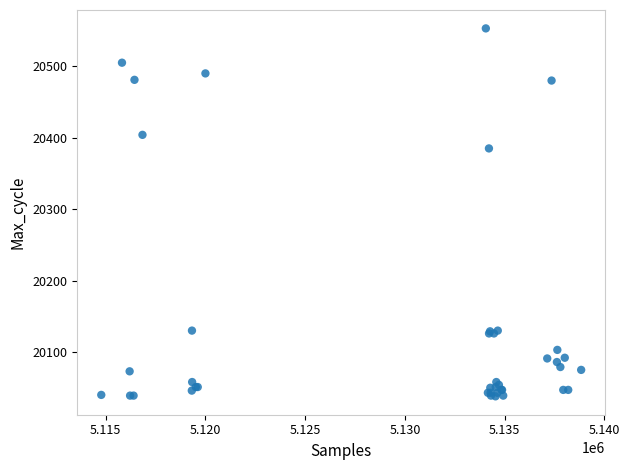

What Y value in the scatter plot is closest to 20295?

20385